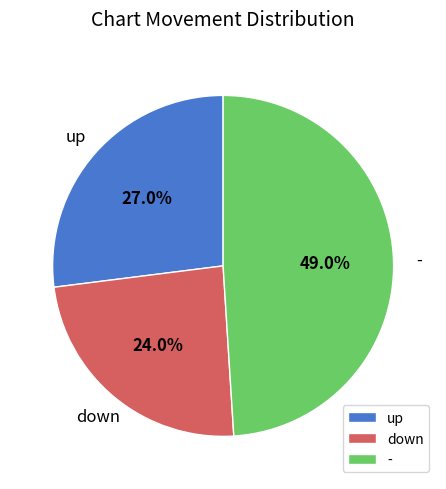

Does up account for over 50% of the chart?

No